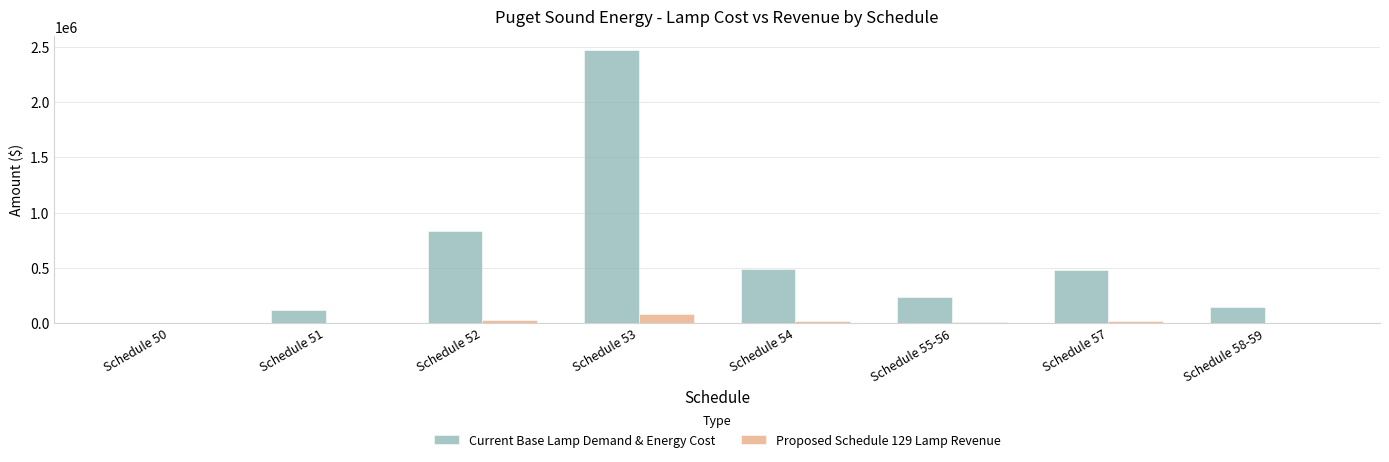

At which label does Current Base Lamp Demand & Energy Cost reach its peak?

Schedule 53